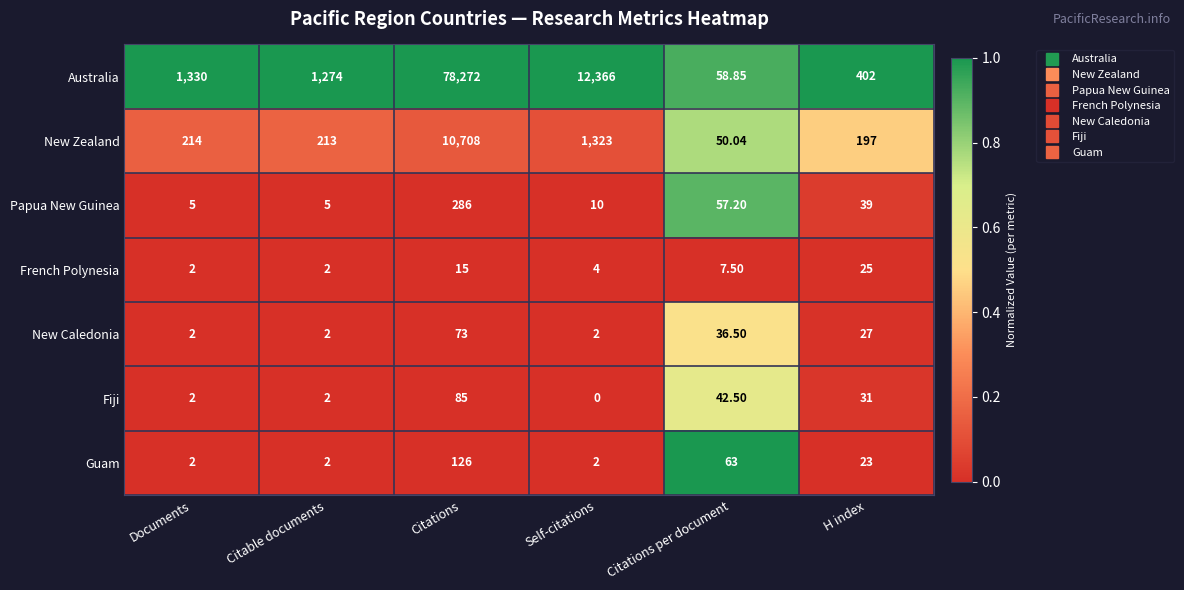

Where does the New Caledonia series first go above 27?

Citations